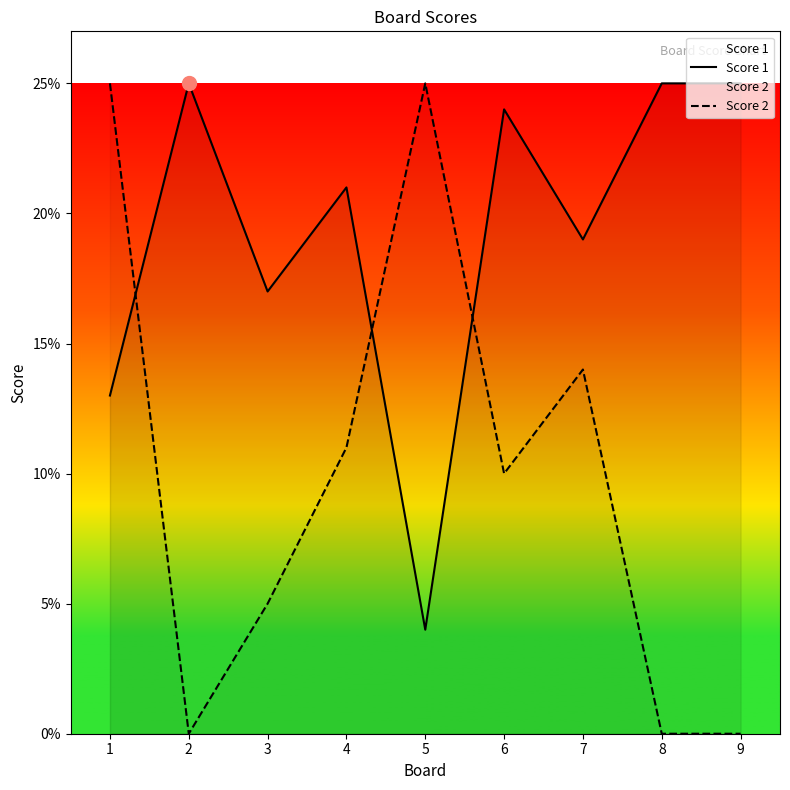

How many interior local valleys does the Score 2 series have?

2